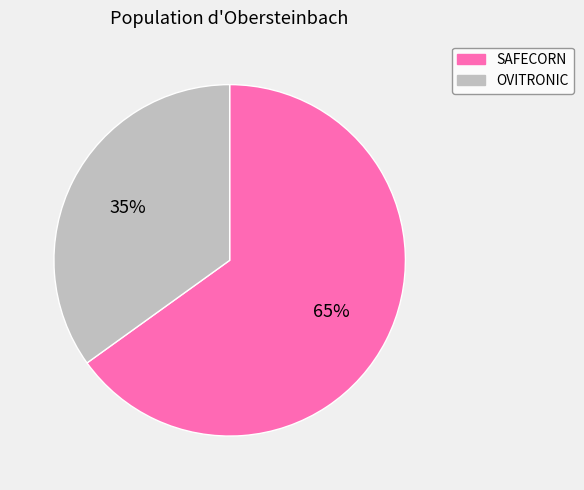

Which category accounts for the majority?

SAFECORN